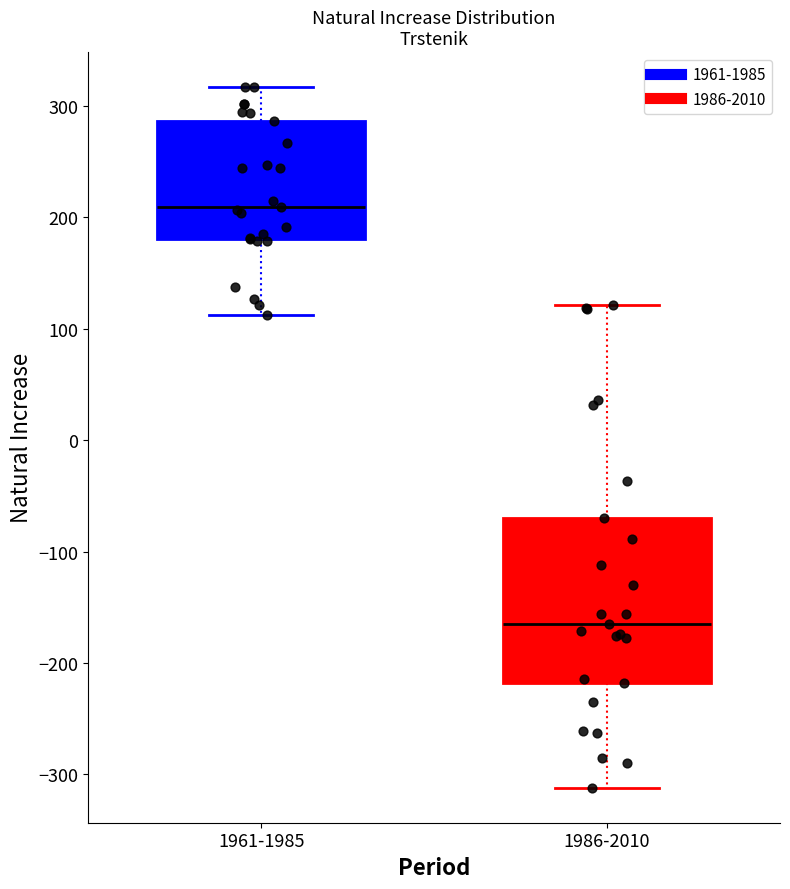

Reading left to right, transcribe this box plot: for each box, give where its median line is, the range the box spans, and where its two whiskers end, as read against the y-axis. The values are not printed on the chart, so give them approximately, as read against the axis.

1961-1985: median 210, box 180 to 290, whiskers 110 to 320
1986-2010: median -160, box -220 to -70, whiskers -310 to 120